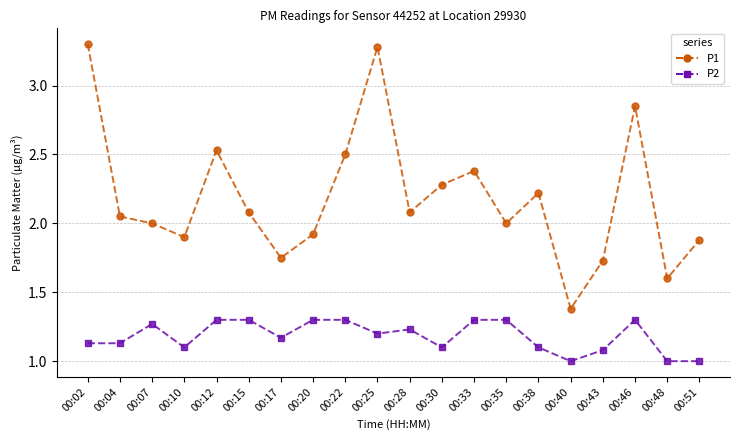

Between 00:33 and 00:43, which series saw the biggest shift?

P1